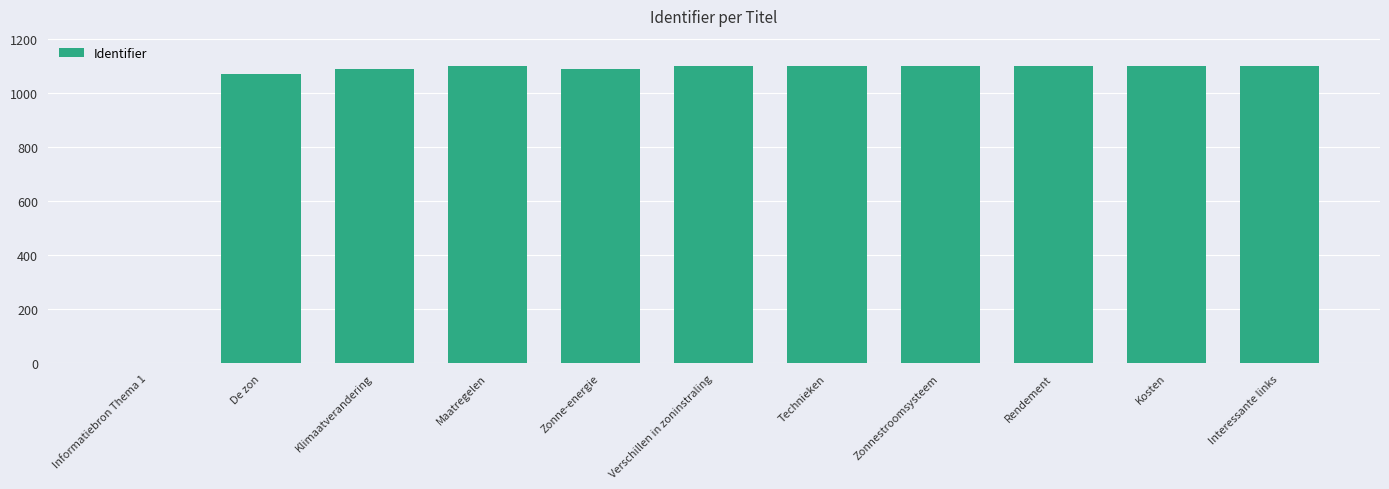

Count the number of data series in this chart.

1